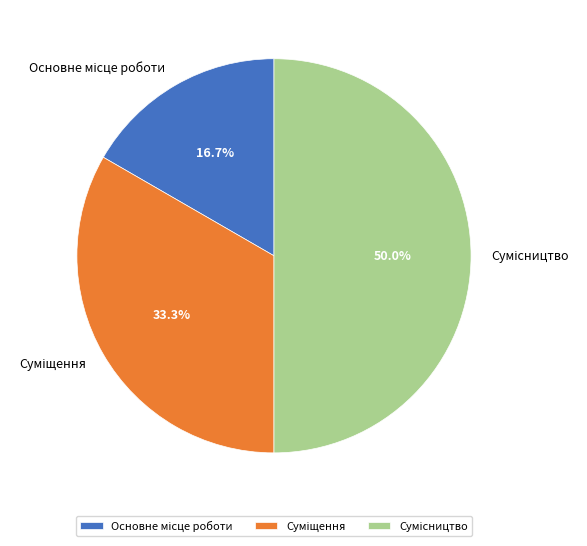

Count the number of slices in the pie.

3